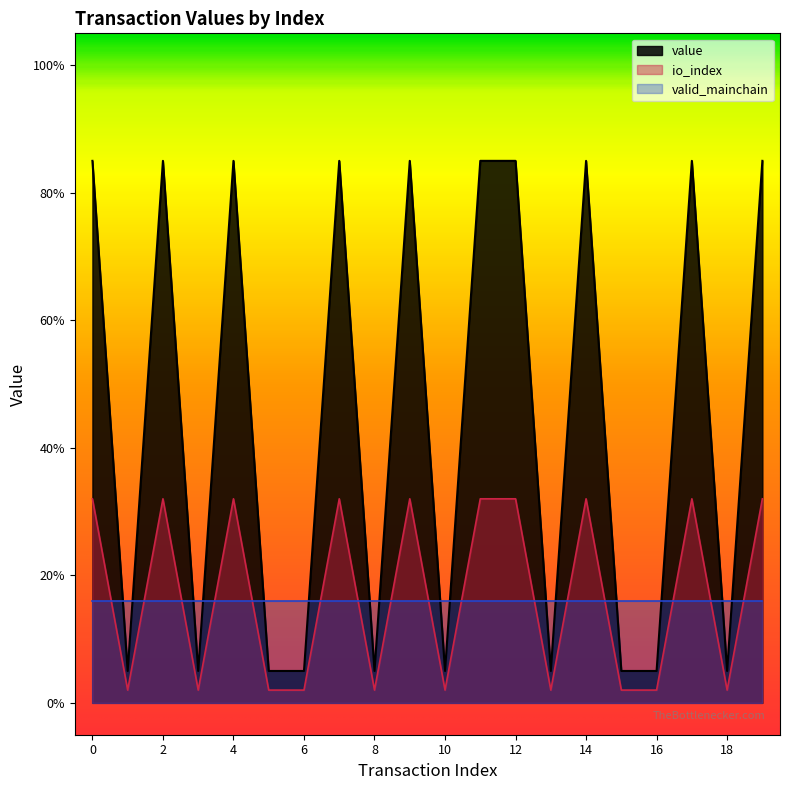

Does the chart display data point markers on the line(s)?

No